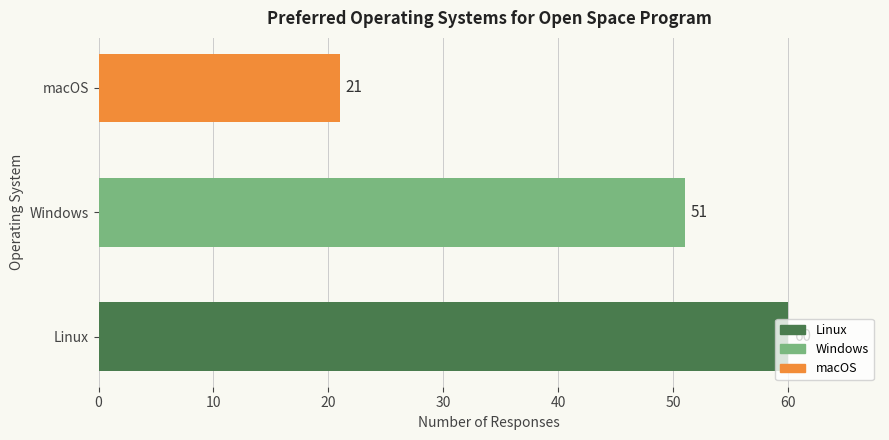

The chart shows a value of 60 at Linux. True or false?

True